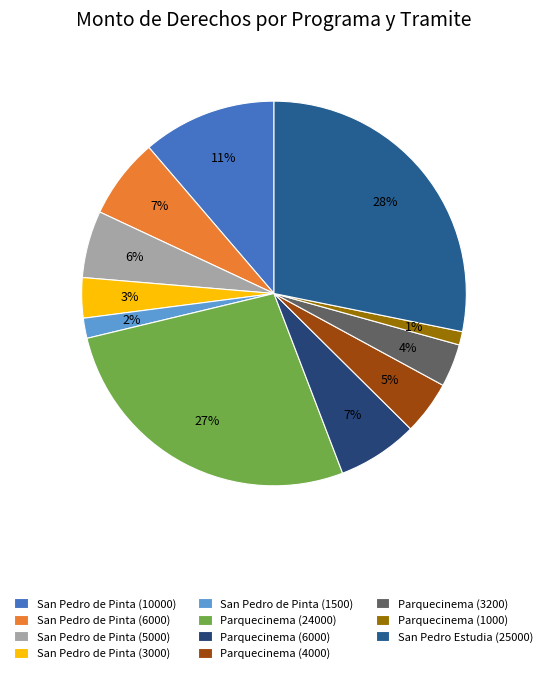

Which slice is the smallest?

Parquecinema (1000)